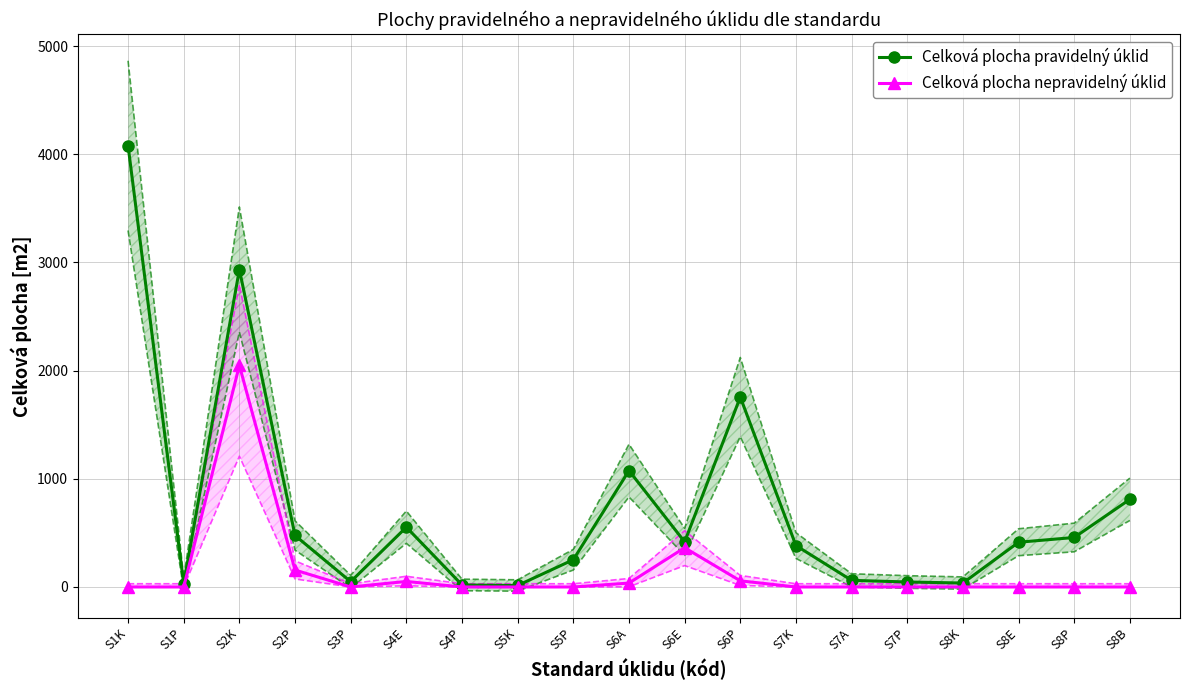

Which category has the highest value in the Celková plocha pravidelný úklid series?

S1K